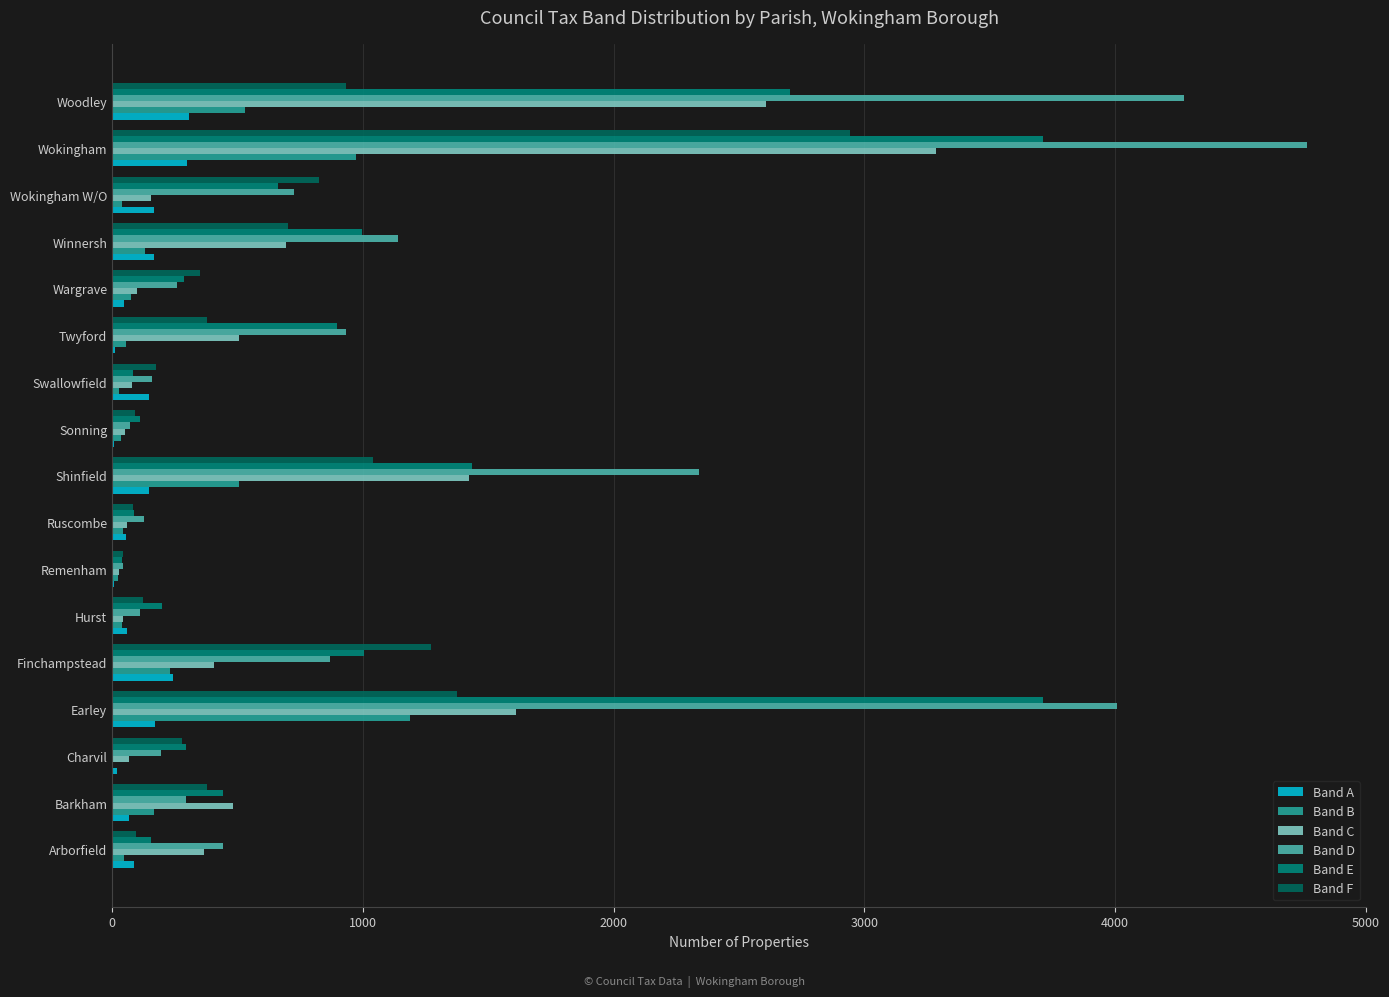

Which series has the largest total across all categories?

Band D